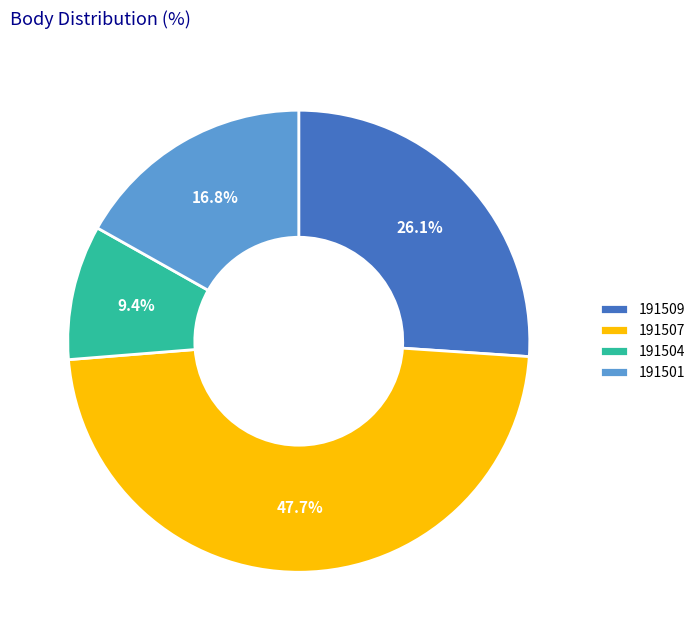

How many slices are in this pie chart?

4